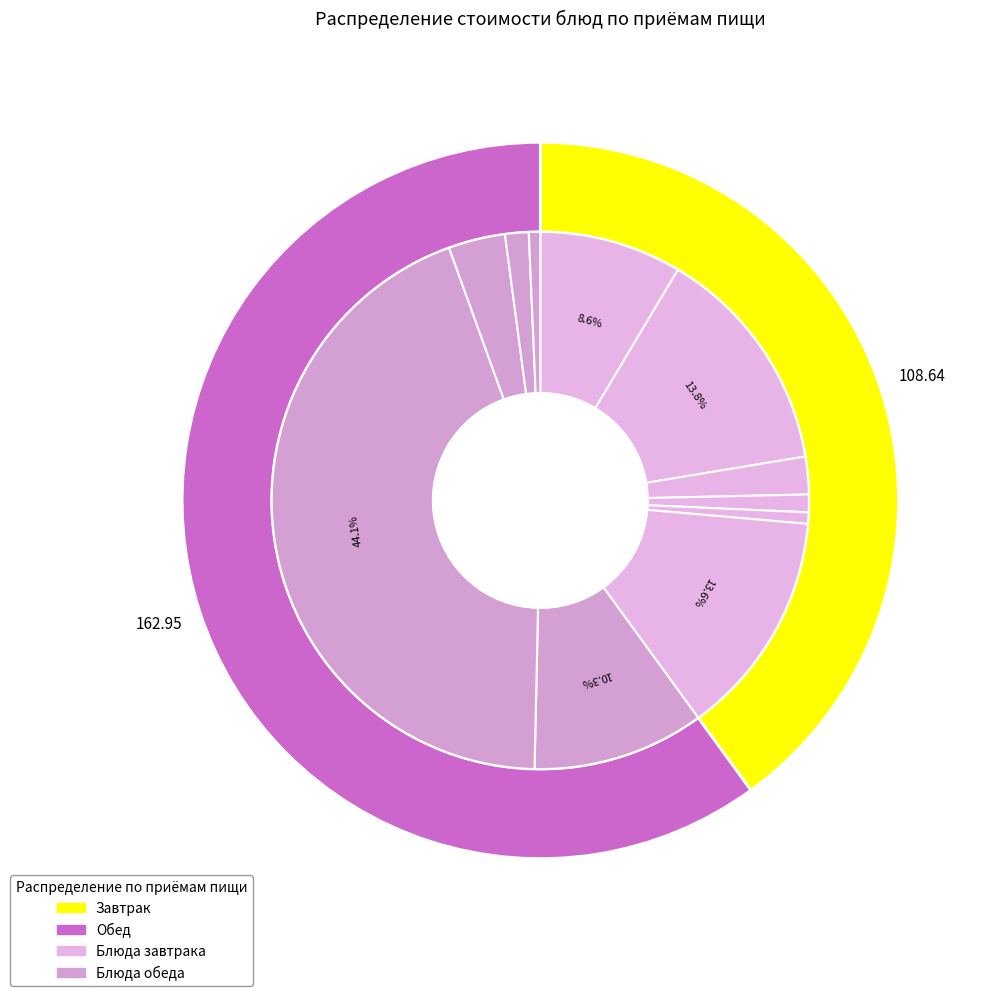

What percentage is NOT represented by Хлеб пшеничный (завтрак)?

98.9%